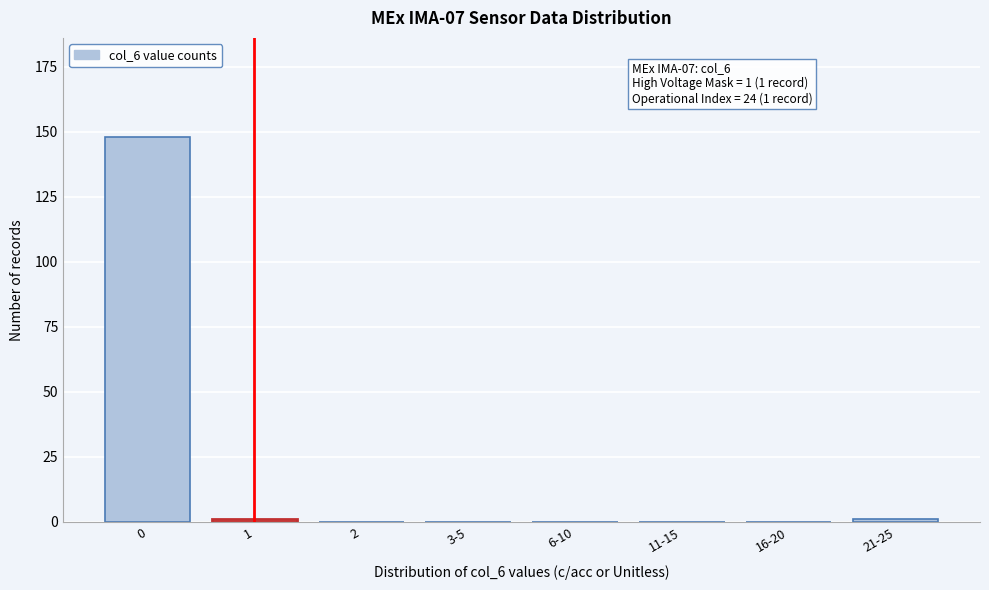

Reading left to right, extract all data points from this chart.

0=148	1=1	2=0	3-5=0	6-10=0	11-15=0	16-20=0	21-25=1